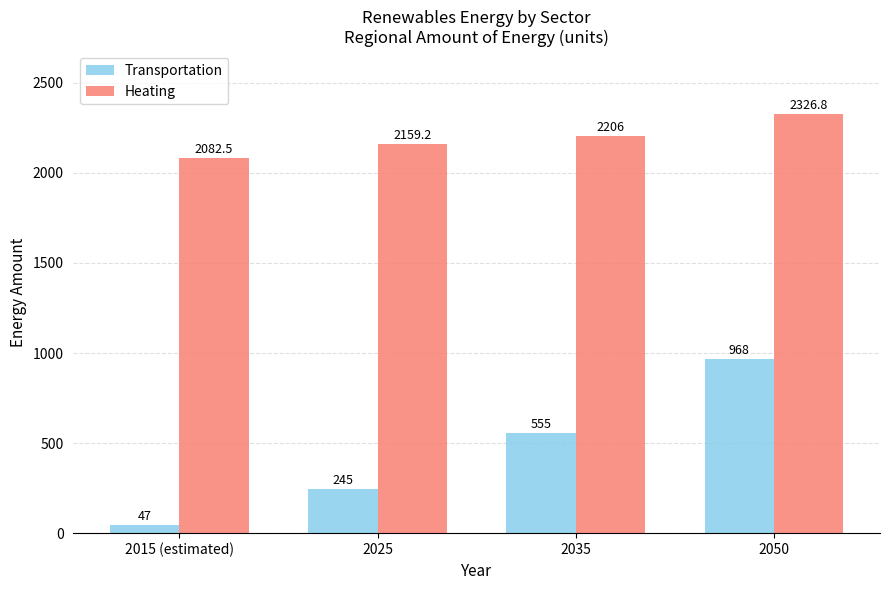

At which label is Heating closest to 2204?

2035